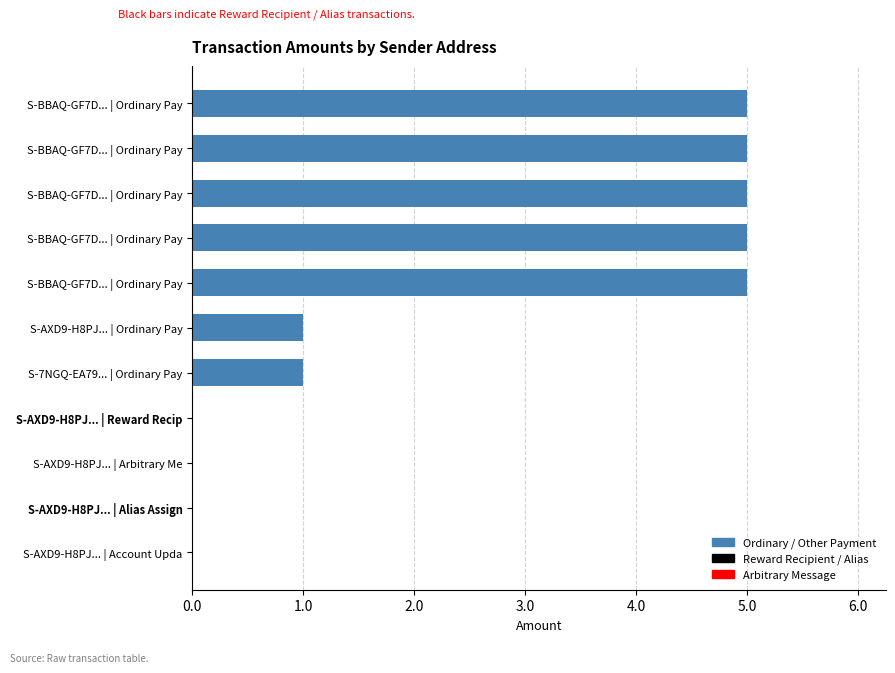

Are the bars horizontal?

Yes